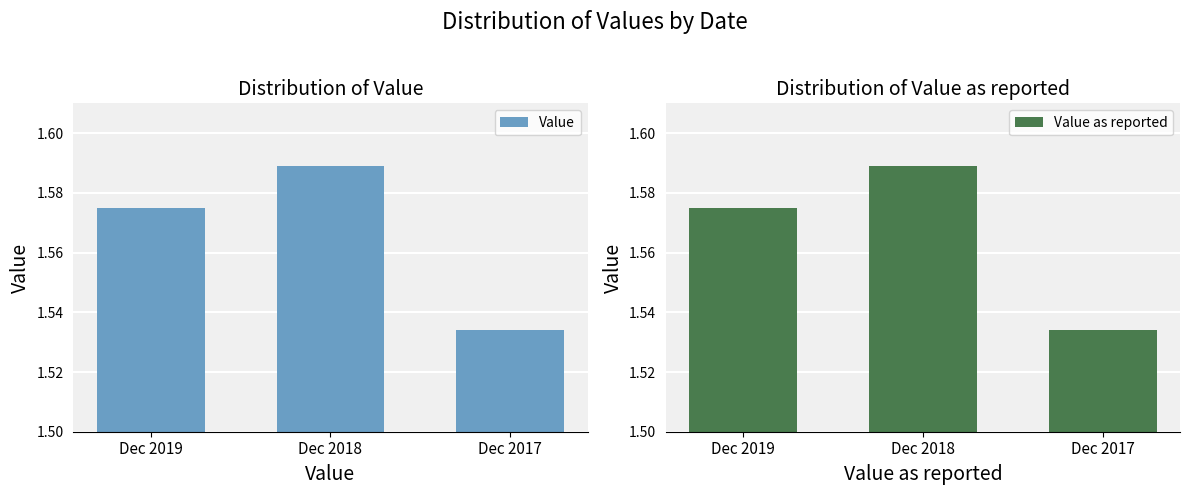

The Value series shows 1.6 at Dec 2019. True or false?

True